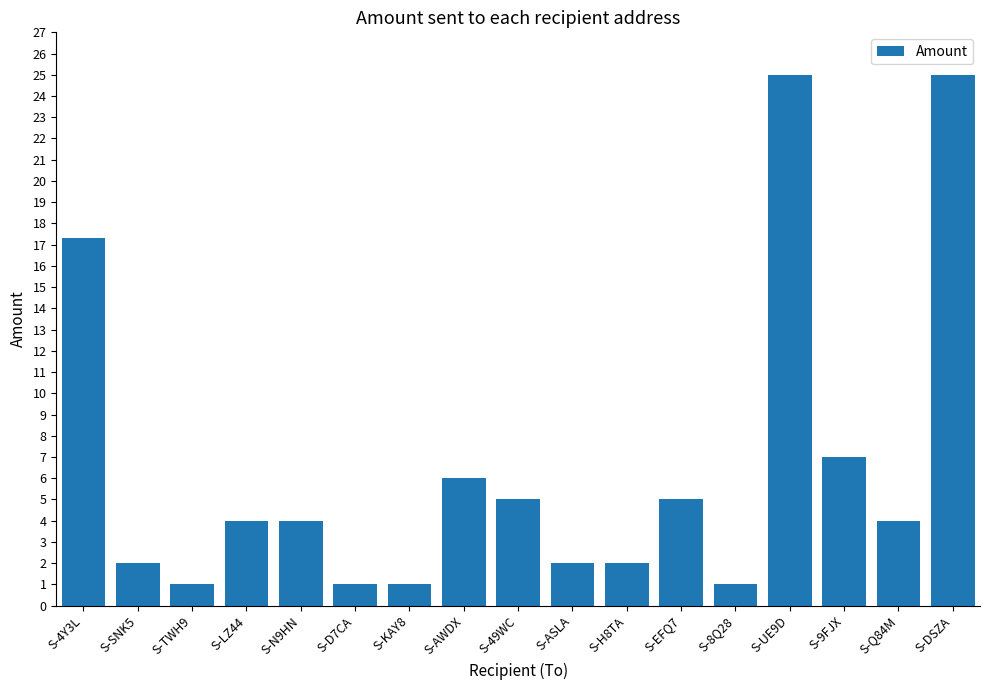

What is the difference between the second highest and minimum values?

24.0